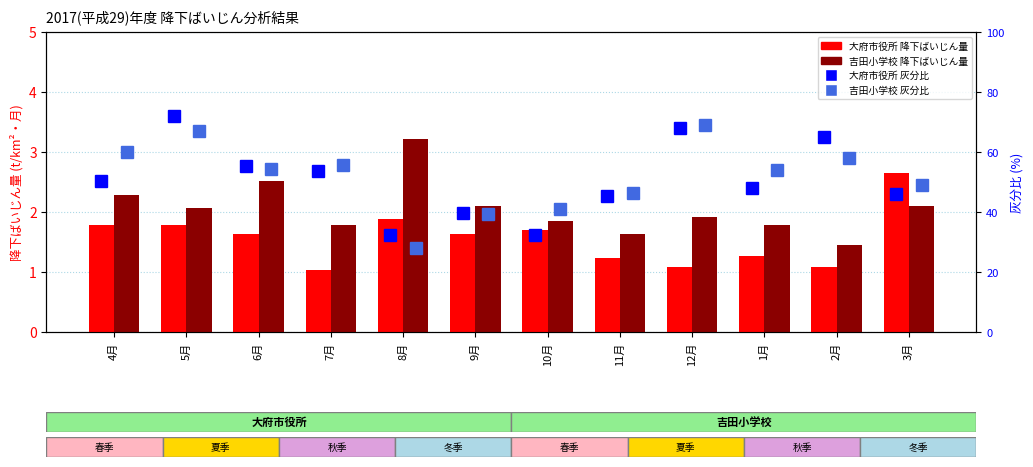

Reading left to right, transcribe all the data shown in this chart.

大府市役所 降下ばいじん量: 1.8	1.8	1.6	1.0	1.9	1.6	1.7	1.2	1.1	1.3	1.1	2.6
吉田小学校 降下ばいじん量: 2.3	2.1	2.5	1.8	3.2	2.1	1.9	1.6	1.9	1.8	1.4	2.1
大府市役所 灰分比: 50.3	71.9	55.2	53.8	32.3	39.6	32.4	45.5	67.9	48.0	65.1	46.0
吉田小学校 灰分比: 60.1	67.1	54.2	55.6	28.0	39.5	41.1	46.3	69.1	53.9	58.0	49.0